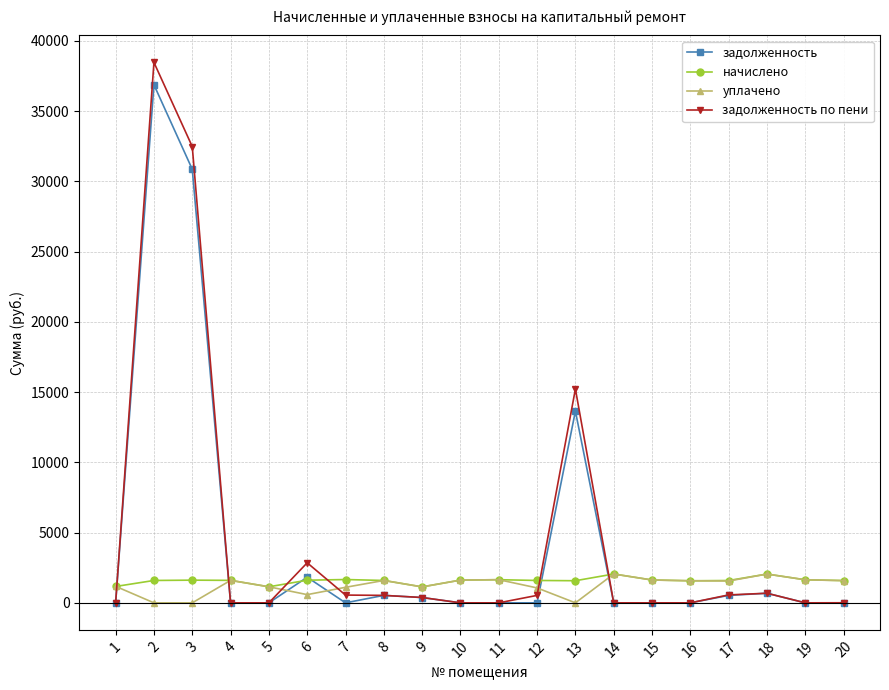

Is it true that задолженность по пени equals 16762.5 at 15?

False